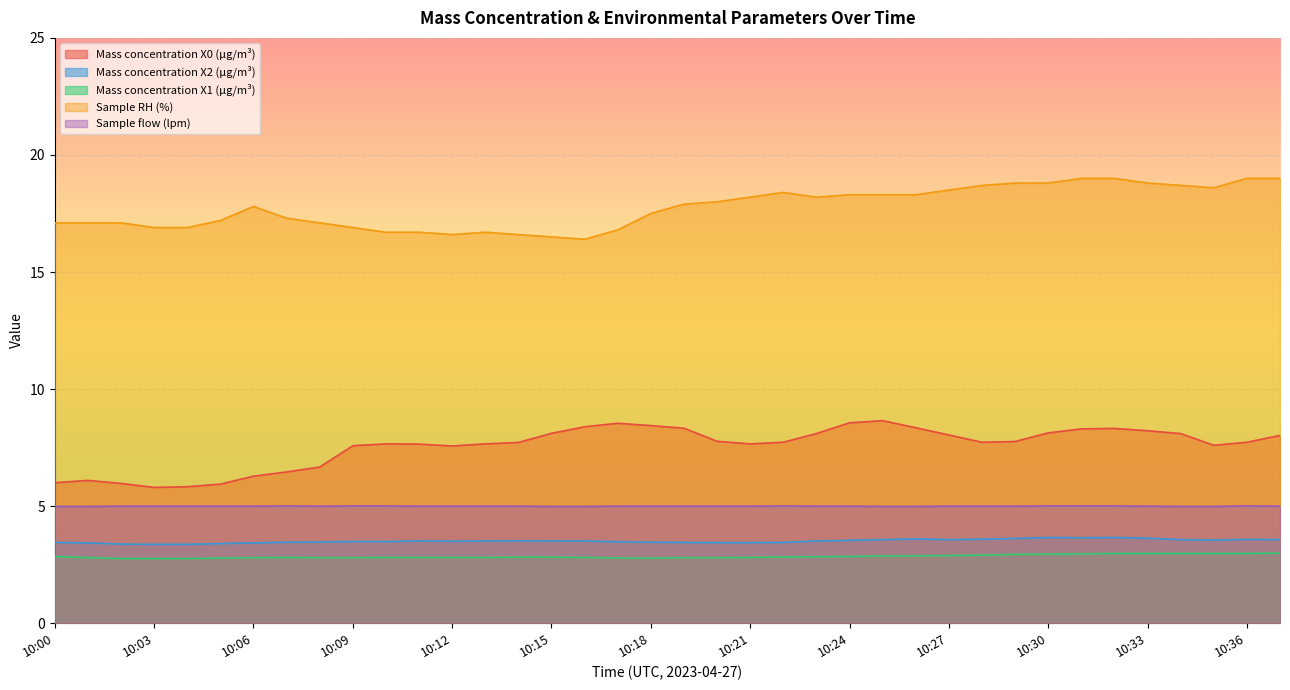

How many interior local valleys does the Mass concentration X1 (μg/m³) series have?

1